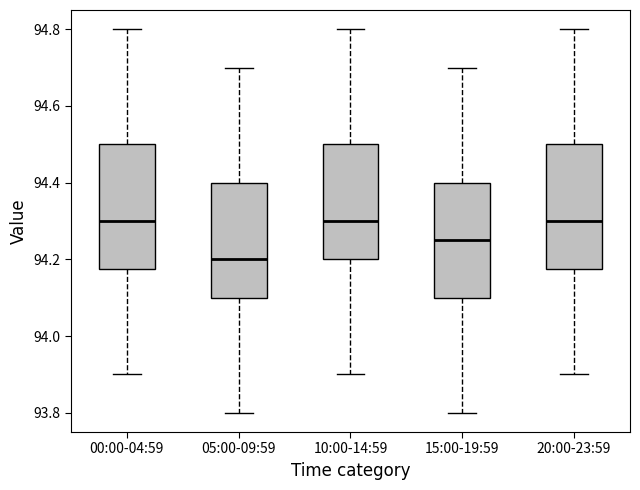

Where does the median line of the box for 05:00-09:59 sit on the y-axis? The values are not printed on the chart, so give them approximately, as read against the axis.

94.20